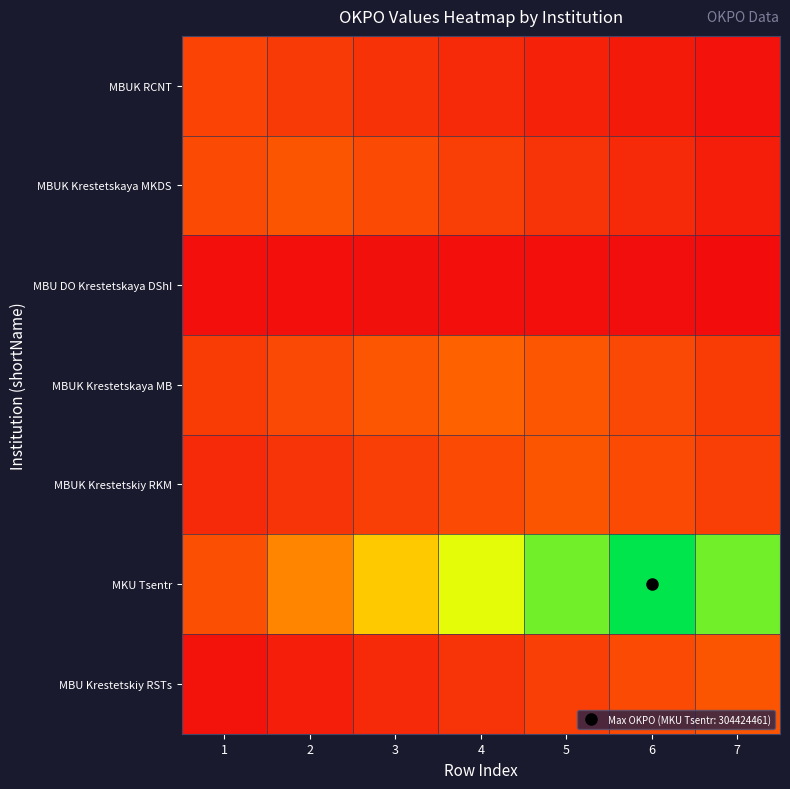

Reading left to right, what are all the values shown in this chart?

MBUK RCNT: 1=0.2	2=0.2	3=0.1	4=0.1	5=0.1	6=0.1	7=0.0
MBUK Krestetskaya MKDS: 1=0.2	2=0.3	3=0.2	4=0.2	5=0.1	6=0.1	7=0.1
MBU DO Krestetskaya DShI: 1=0.0	2=0.0	3=0.0	4=0.0	5=0.0	6=0.0	7=0.0
MBUK Krestetskaya MB: 1=0.2	2=0.2	3=0.3	4=0.3	5=0.3	6=0.2	7=0.2
MBUK Krestetskiy RKM: 1=0.1	2=0.1	3=0.2	4=0.2	5=0.3	6=0.2	7=0.2
MKU Tsentr: 1=0.2	2=0.4	3=0.6	4=0.7	5=0.8	6=1.0	7=0.8
MBU Krestetskiy RSTs: 1=0.0	2=0.1	3=0.1	4=0.1	5=0.2	6=0.2	7=0.3